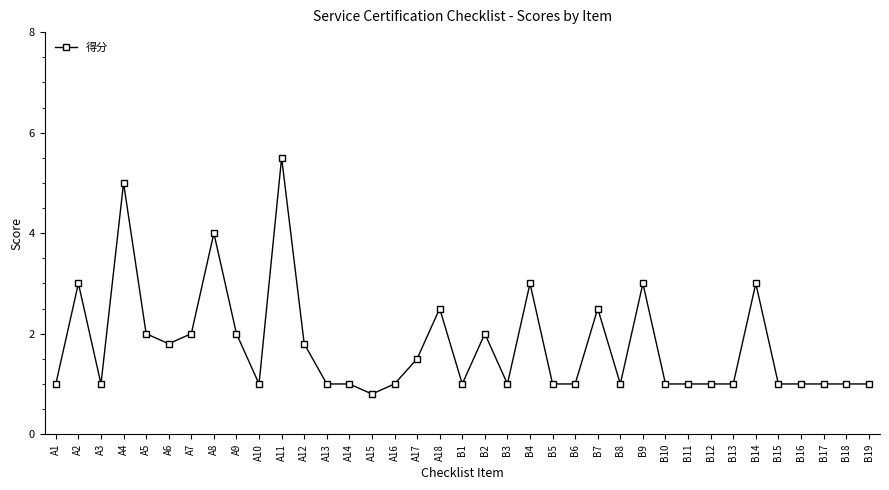

Where is the first local maximum?

A2